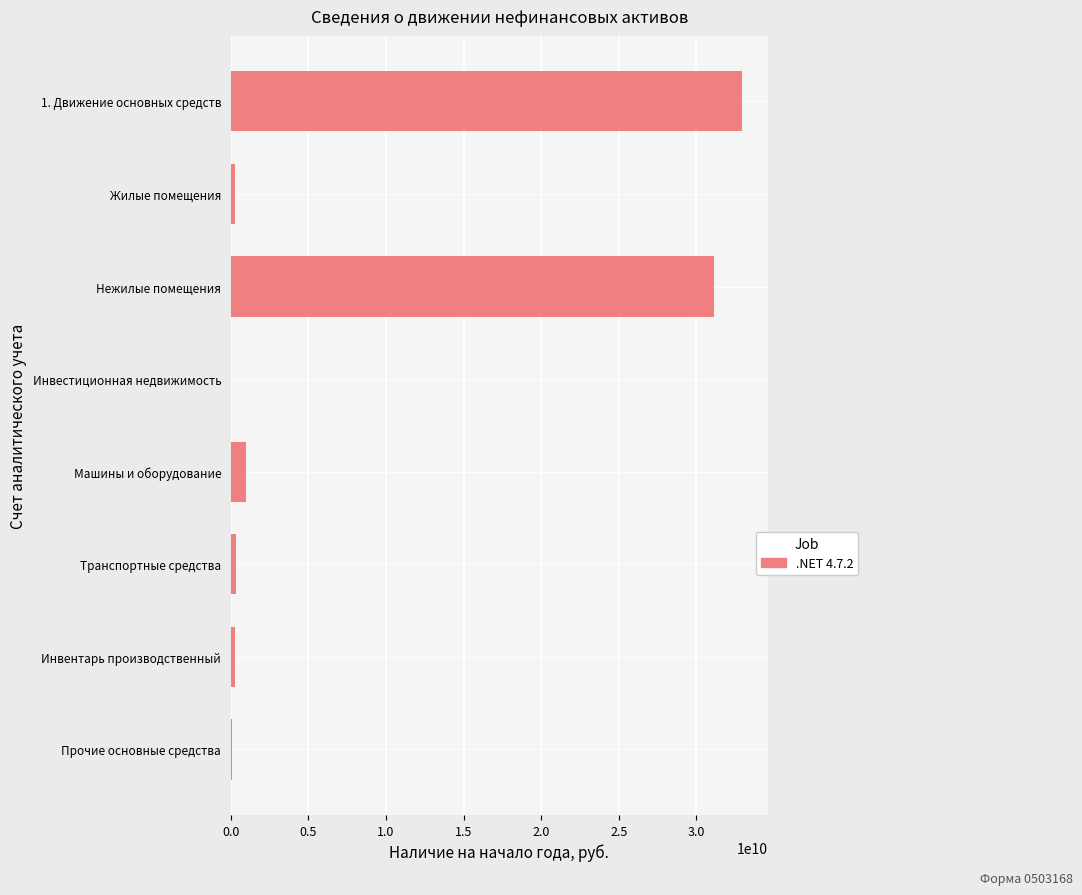

At which label is the value closest to 16482951138?

Нежилые помещения